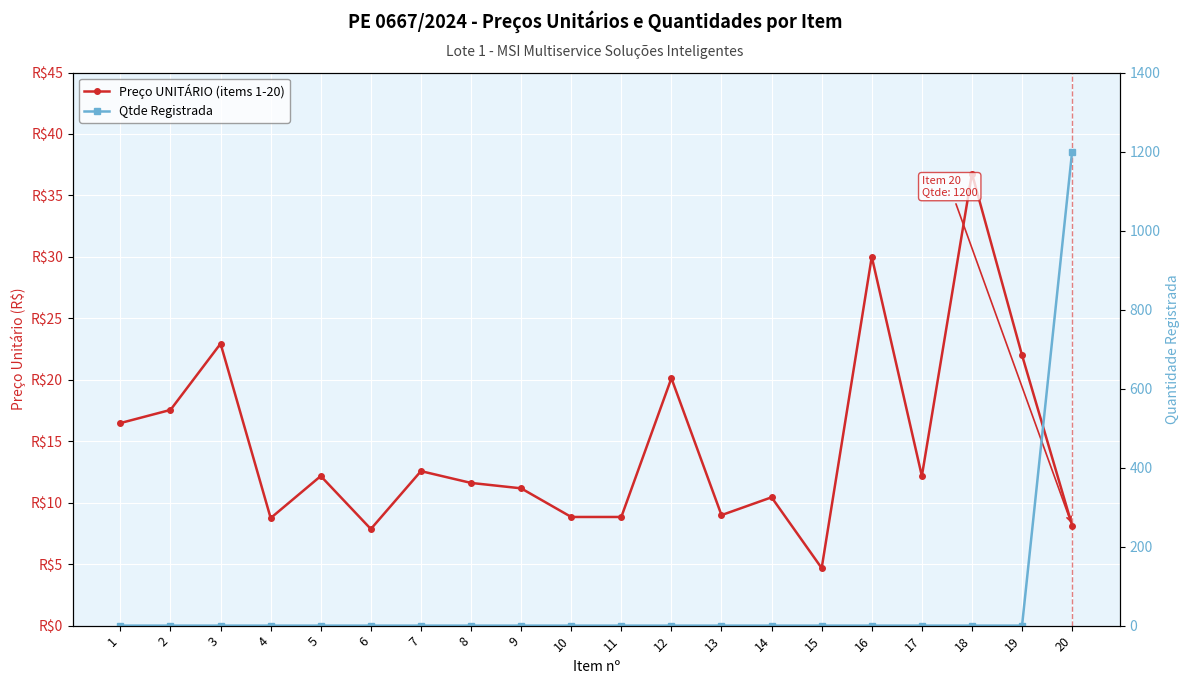

What is the total value across all series at 18?

36.8